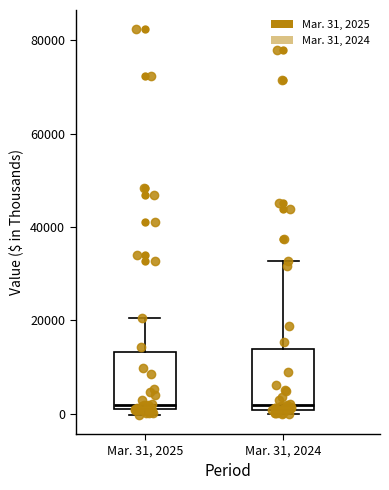

Reading left to right, read every box against the y-axis: the position of its median line, the range the box covers, and the ends of its whiskers. The values are not printed on the chart, so give them approximately, as read against the axis.

Mar. 31, 2025: median 2000, box 0 to 14000, whiskers 0 (just below the box's lower edge) to 20000
Mar. 31, 2024: median 2000, box 0 to 14000, whiskers 0 (just below the box's lower edge) to 32000